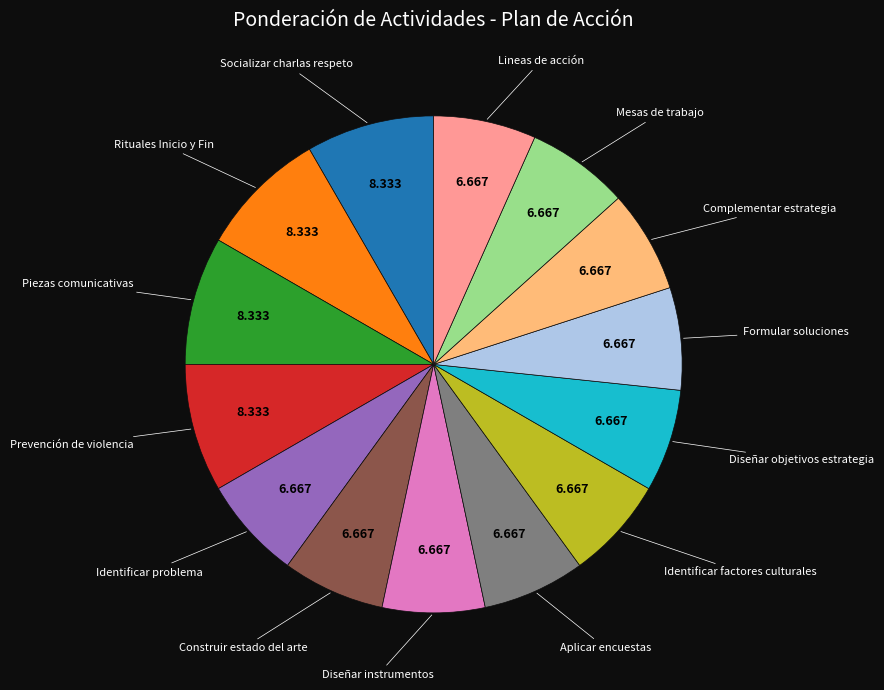

Is there a majority slice in this chart?

No